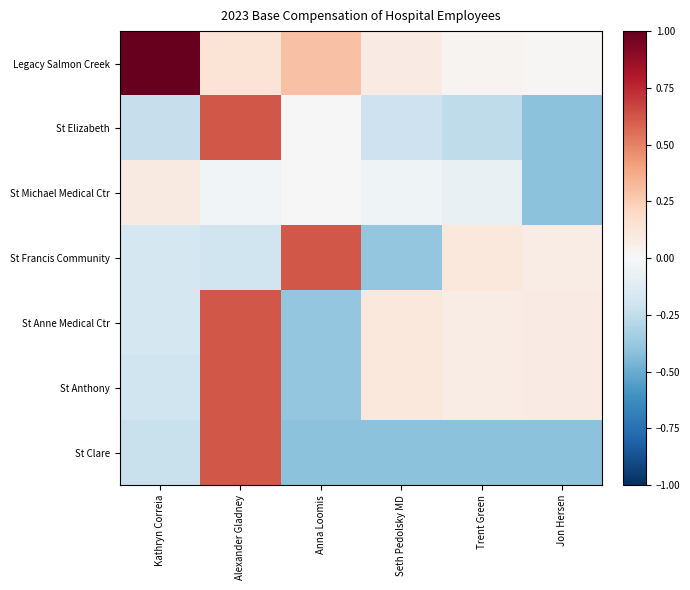

What is the greatest value displayed?

1.0